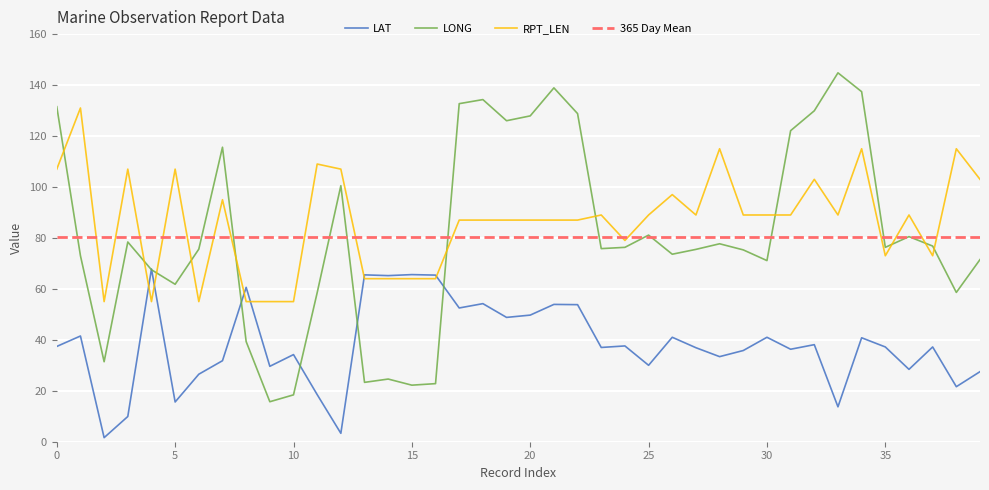

Which series has the widest spread of values?

LONG